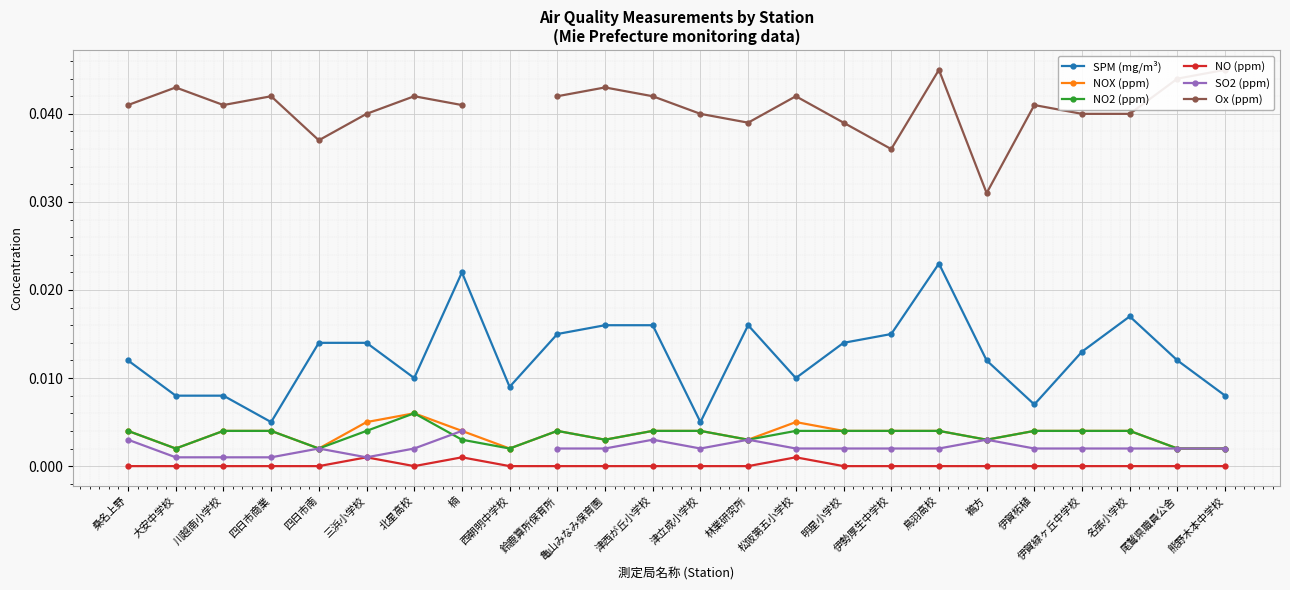

What is the total value across all series at 伊賀緑ヶ丘中学校?

0.1